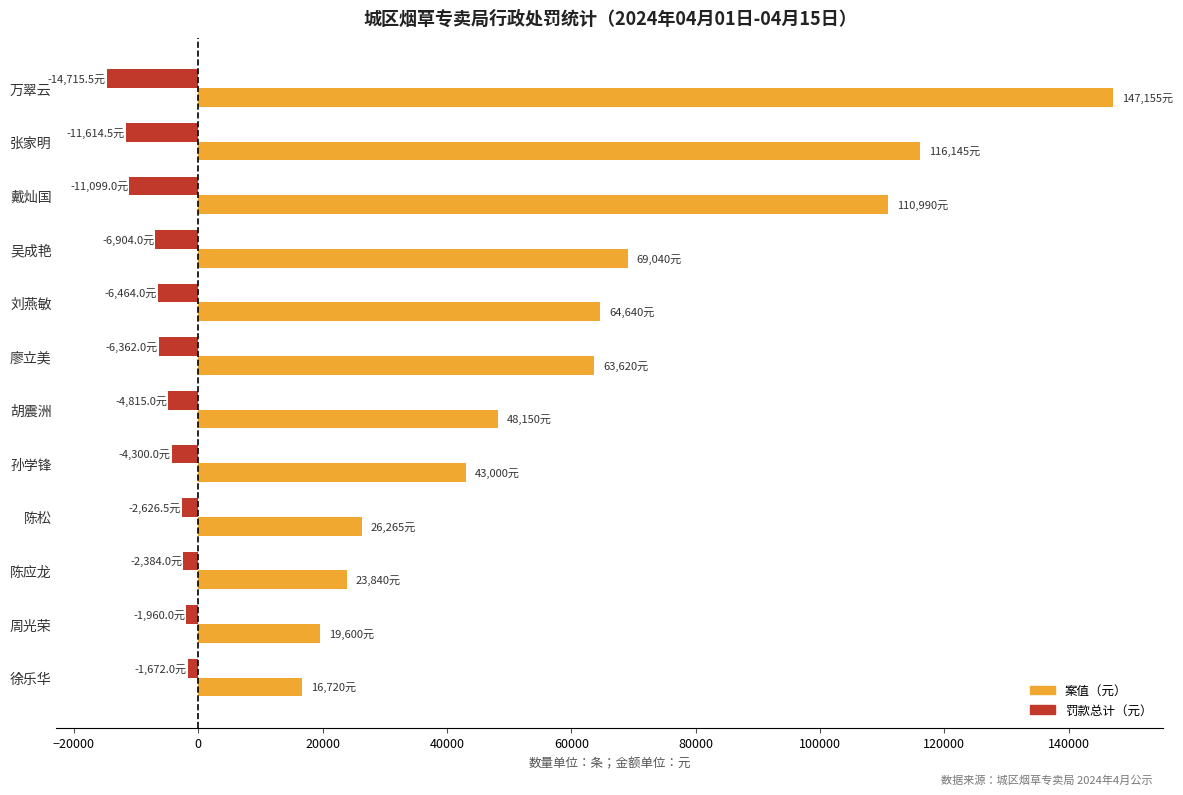

What is the average value of the 案值（元） series?

62430.4